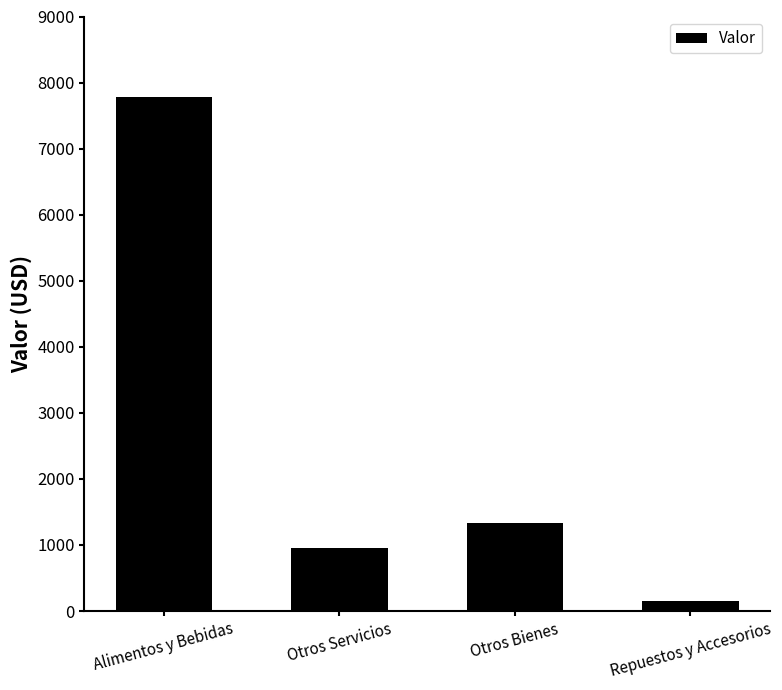

List the labels in order of value, largest first.

Alimentos y Bebidas, Otros Bienes, Otros Servicios, Repuestos y Accesorios